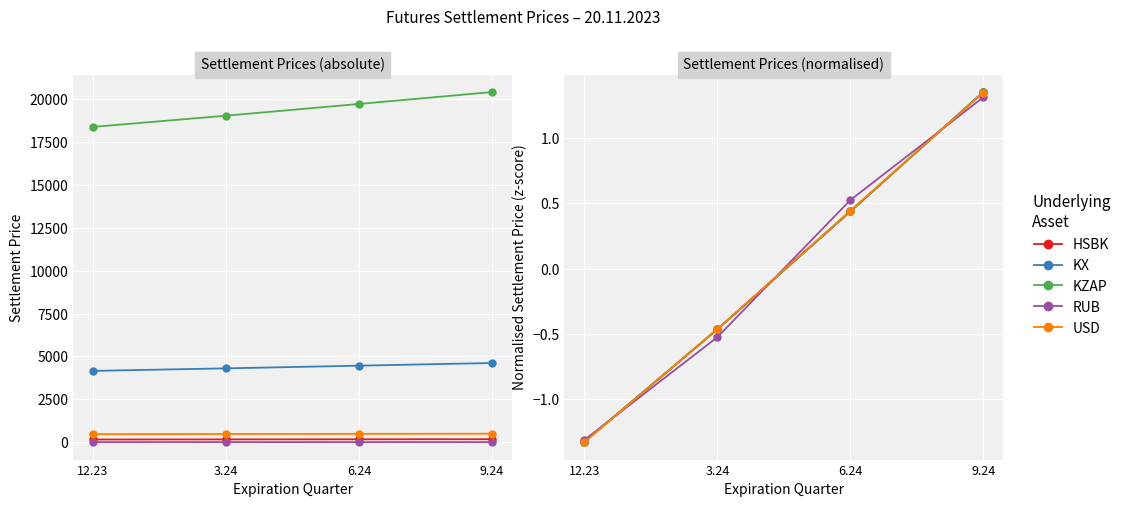

The value of KX at 3.24 is -0.5. True or false?

True